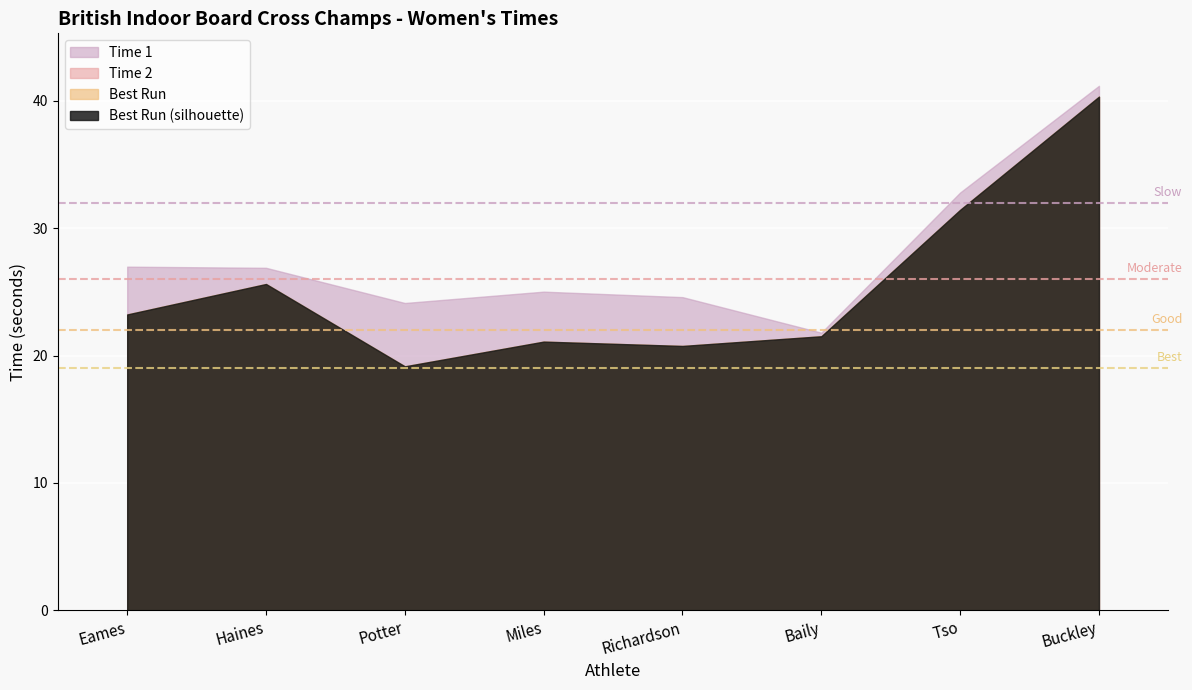

At which category does Best Run reach its first local peak?

Haines